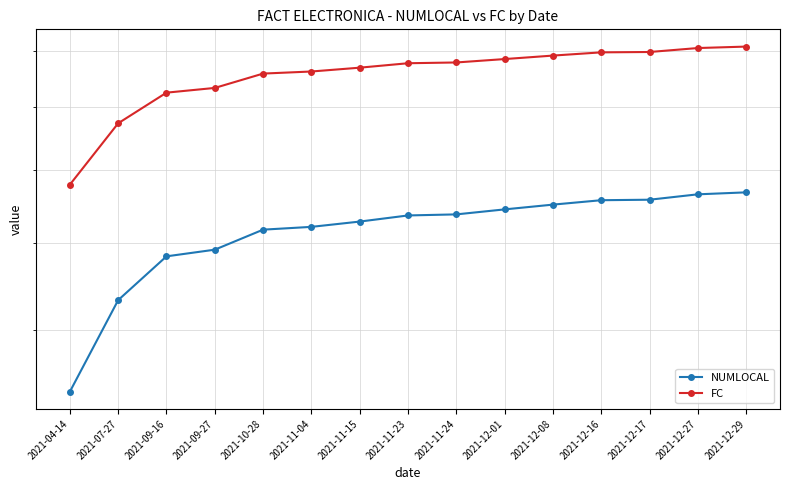

True or false: NUMLOCAL and FC cross at least once.

False